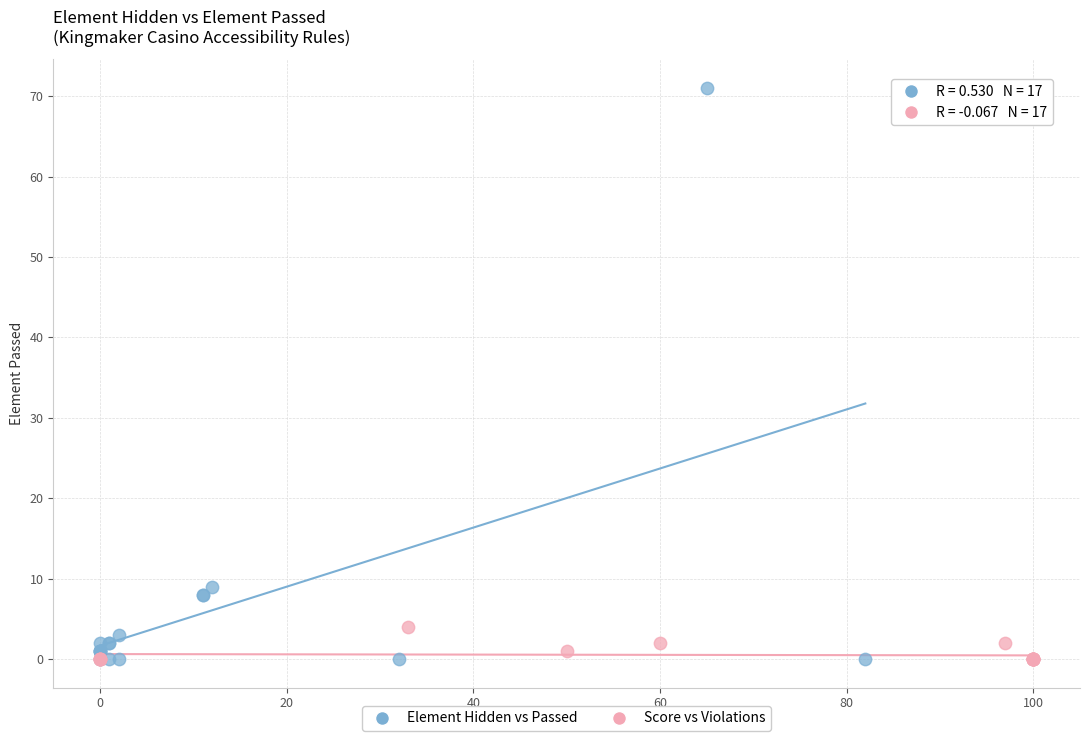

Which series reaches the maximum Y coordinate?

Element Hidden vs Passed